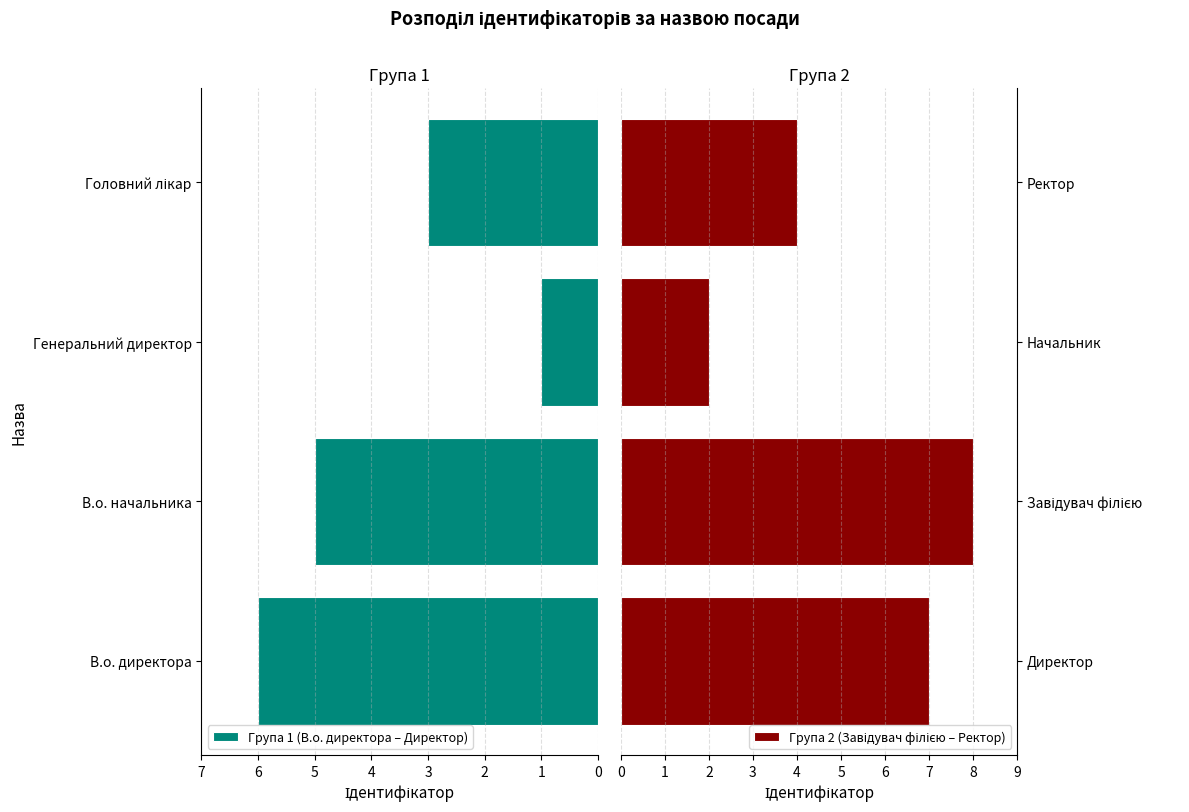

True or false: Група 1 (В.о. директора – Директор) has a value of 6 at В.о. директора.

True